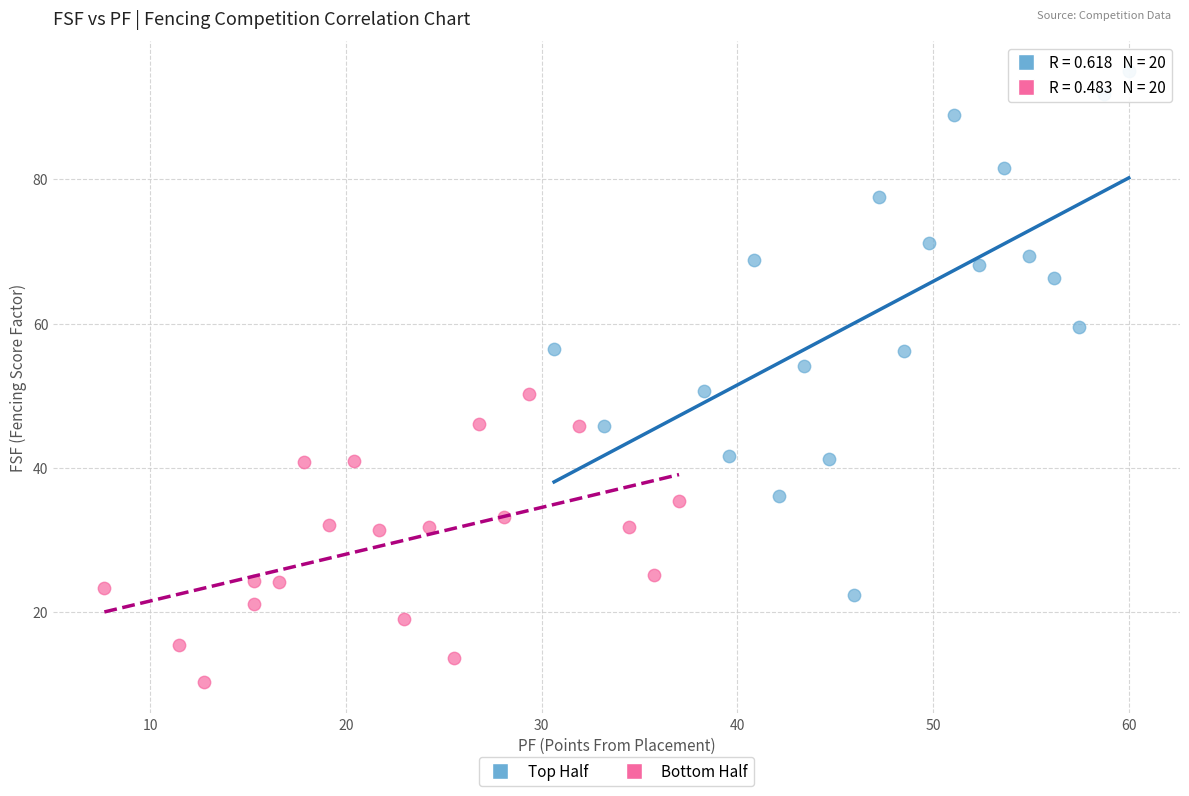

What are all the series names shown in the legend?

Top Half, Bottom Half